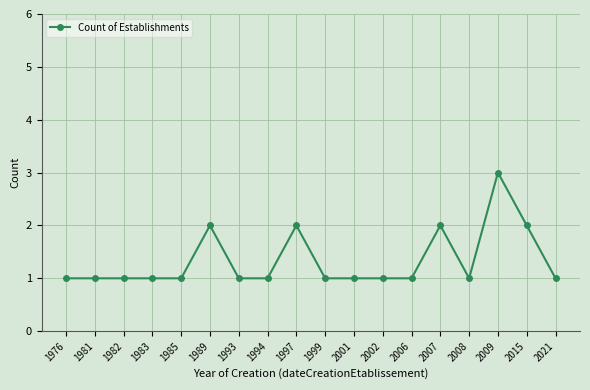

How many lines are shown in the chart?

1